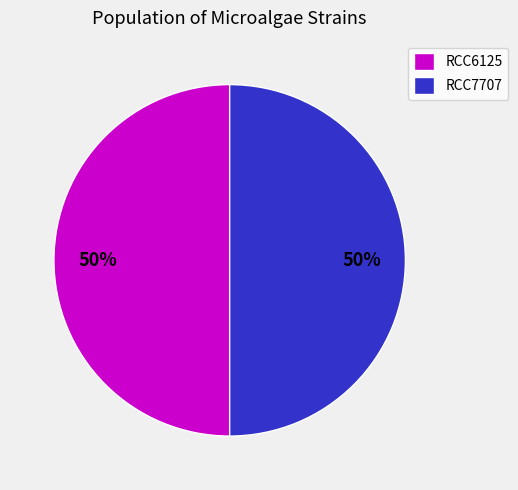

True or false: RCC7707 accounts for 60% of the total.

False